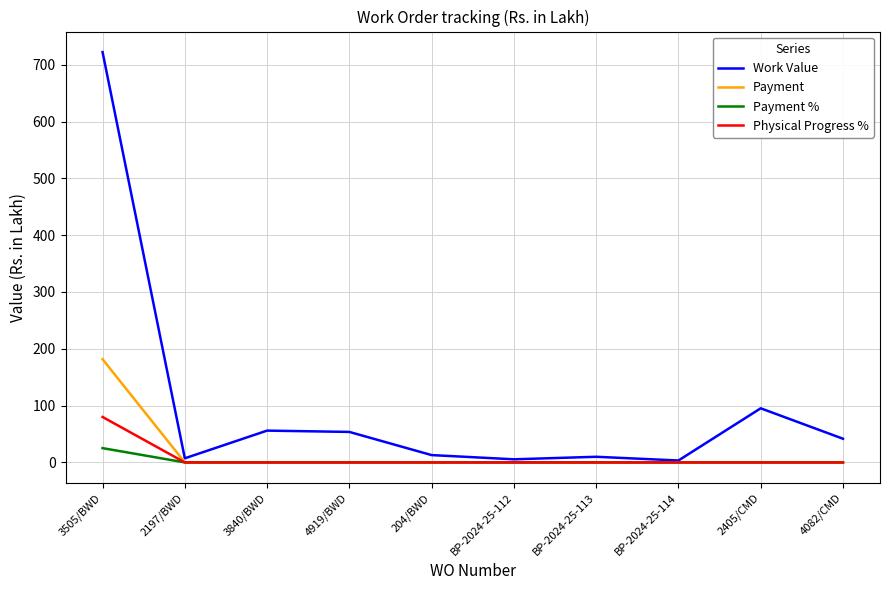

The Payment series shows -55.4 at 4919/BWD. True or false?

False